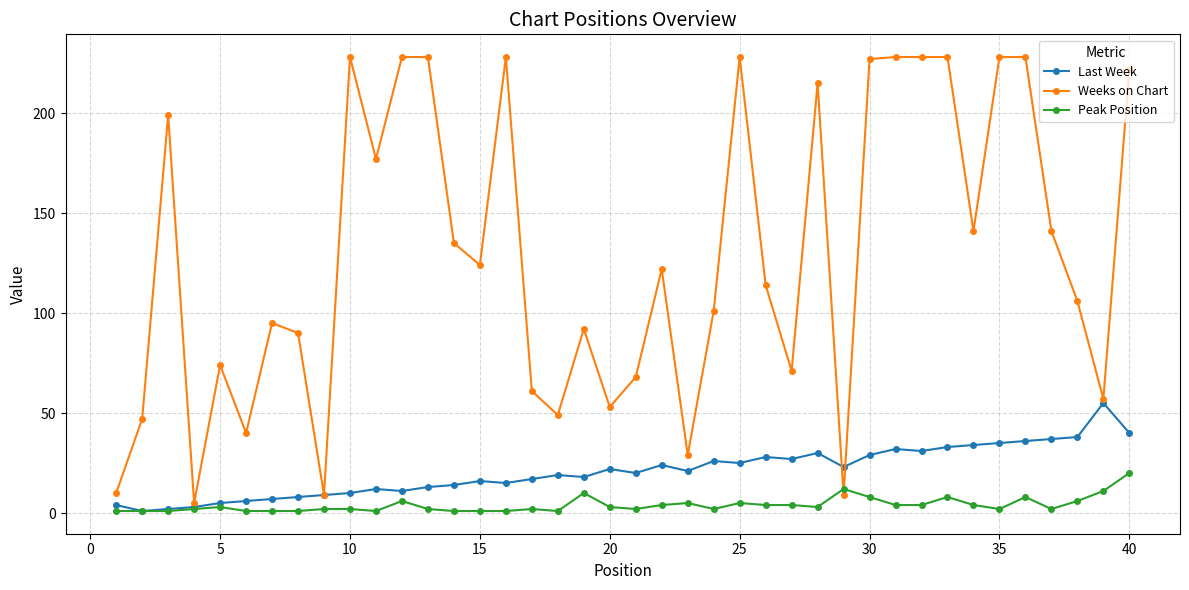

At how many categories does at least one series exceed 166?

15